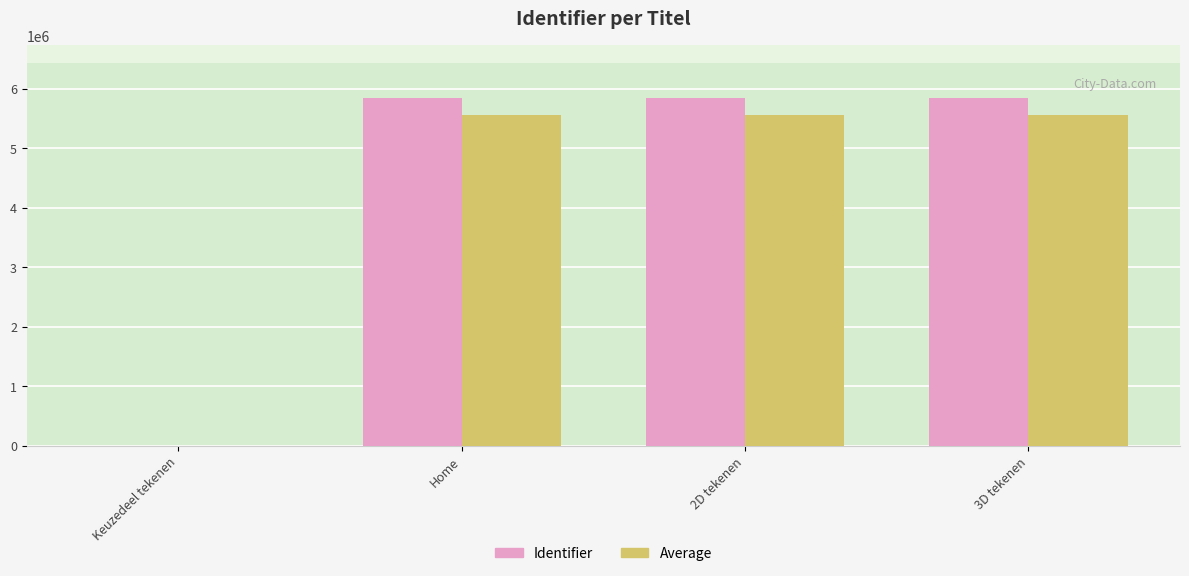

What is the sum of the Identifier values at Keuzedeel tekenen and 3D tekenen?

5848153.0